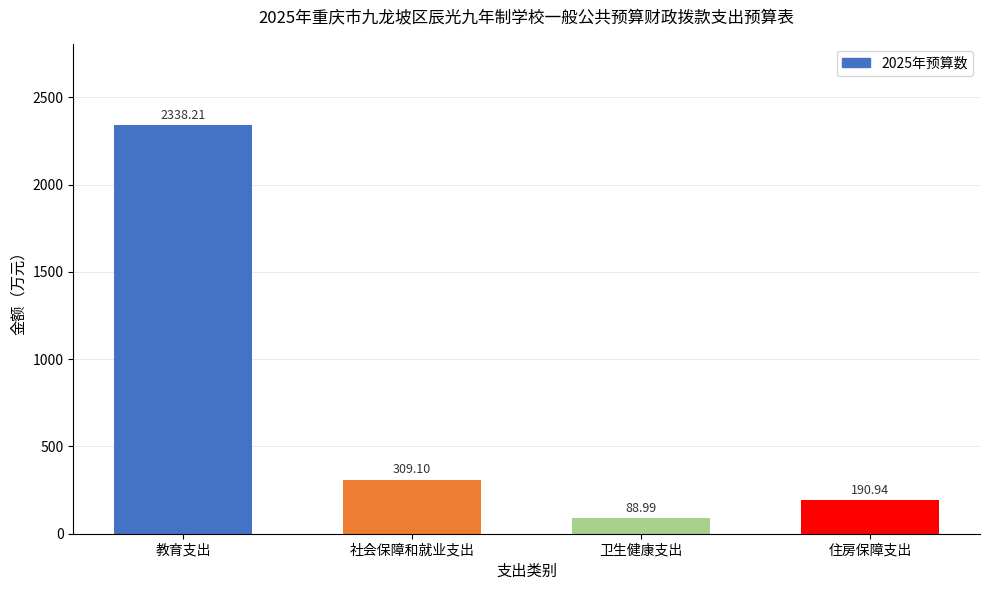

Between 社会保障和就业支出 and 住房保障支出, which is larger?

社会保障和就业支出